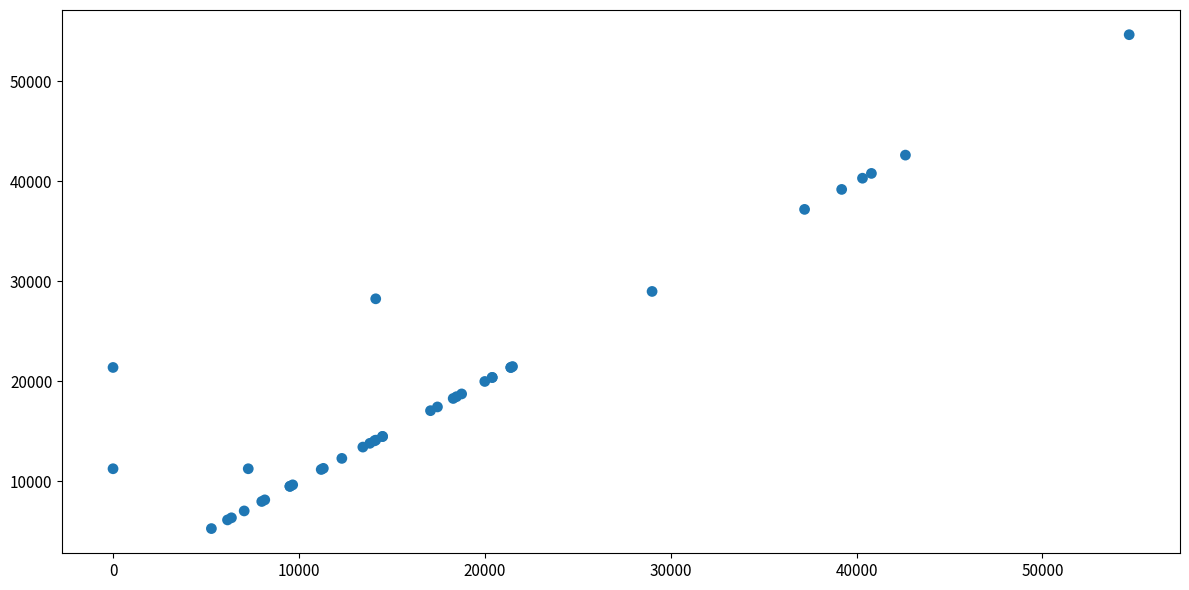

What Y value in the scatter plot is closest to 29980?

29000.0